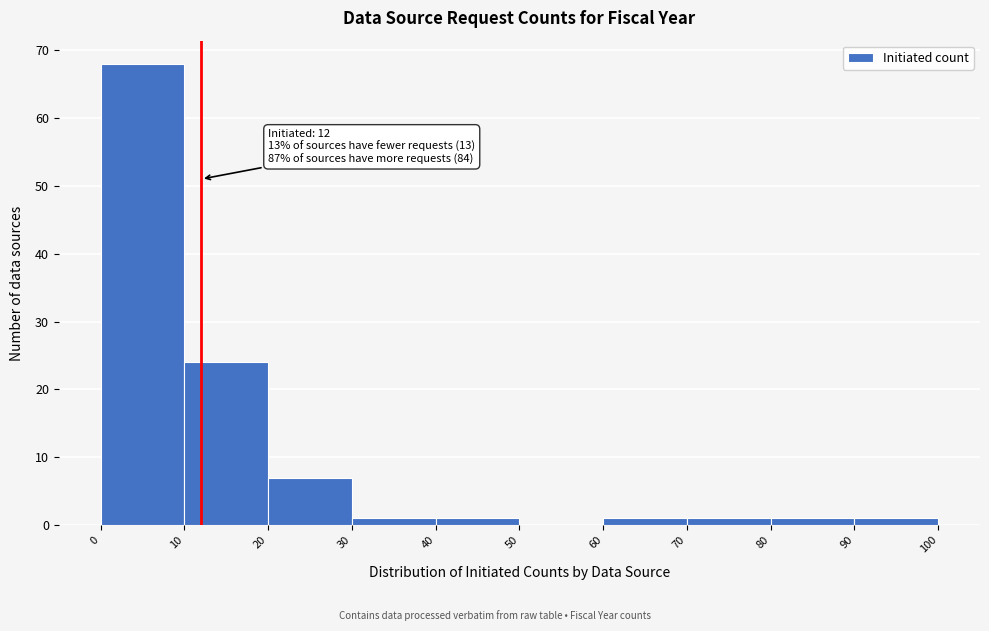

Over which range of the x-axis is the bar tallest?

0 to 10